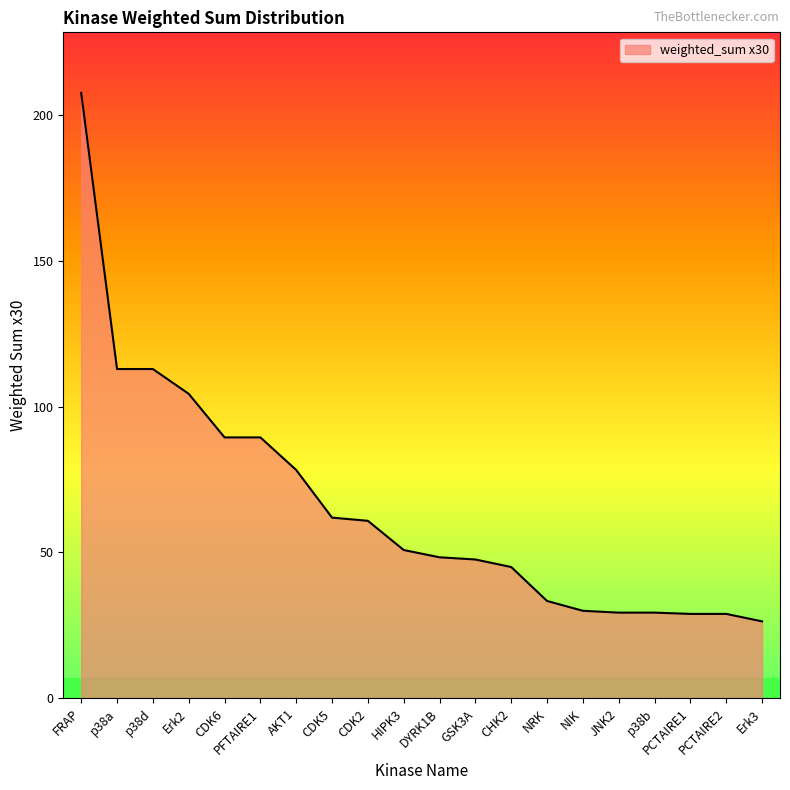

What is the difference between the maximum and minimum values?

181.2